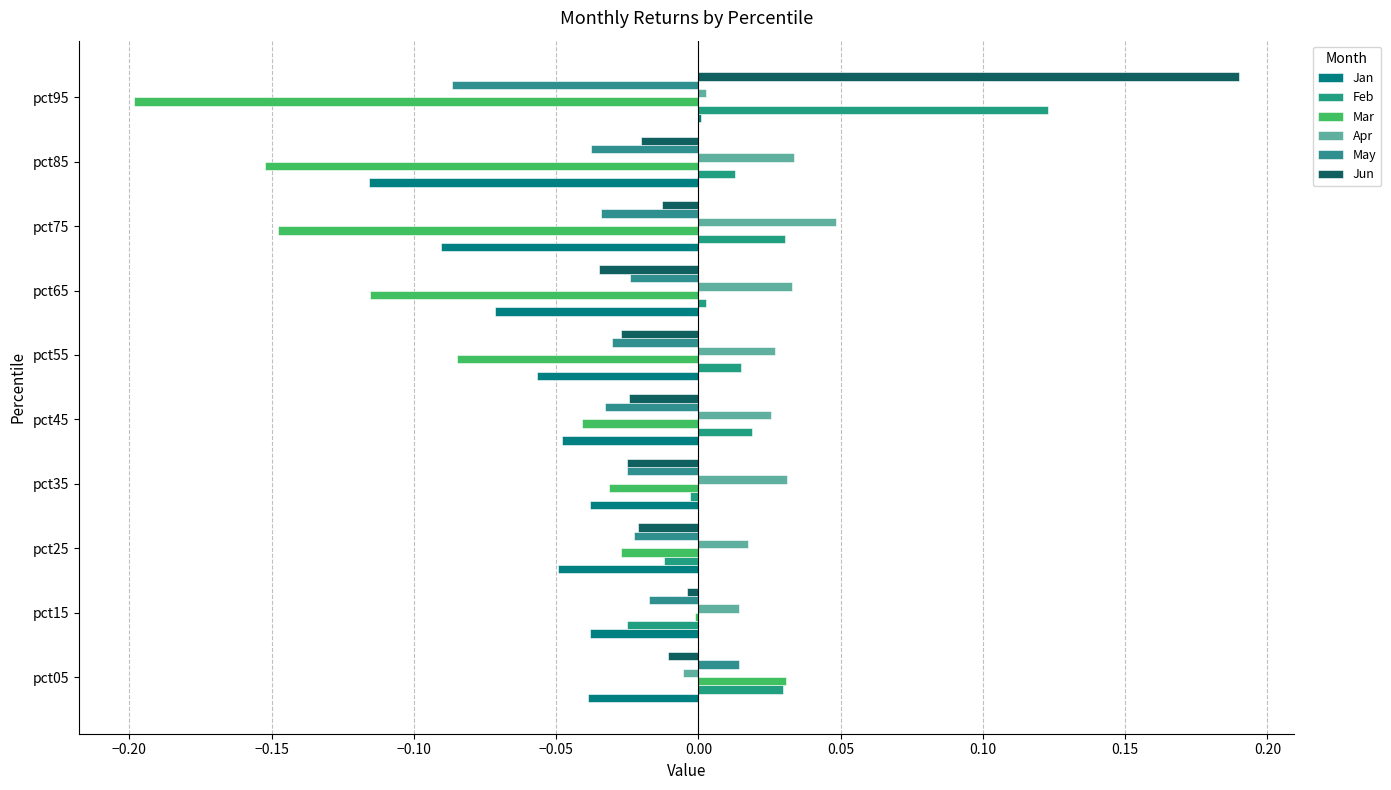

How many data points does each series have?

10